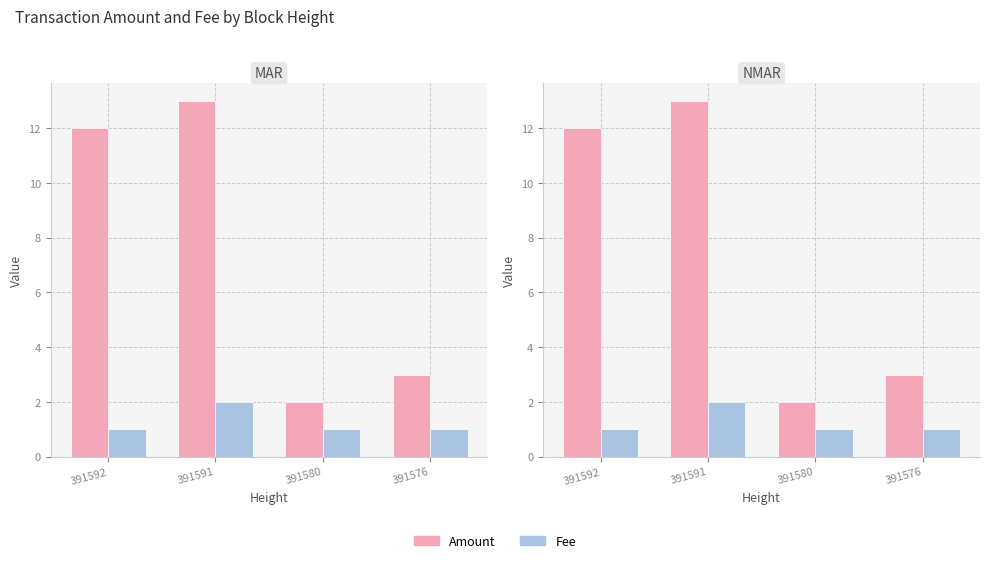

What is the value of the Fee bar at the 4th from the left?

1